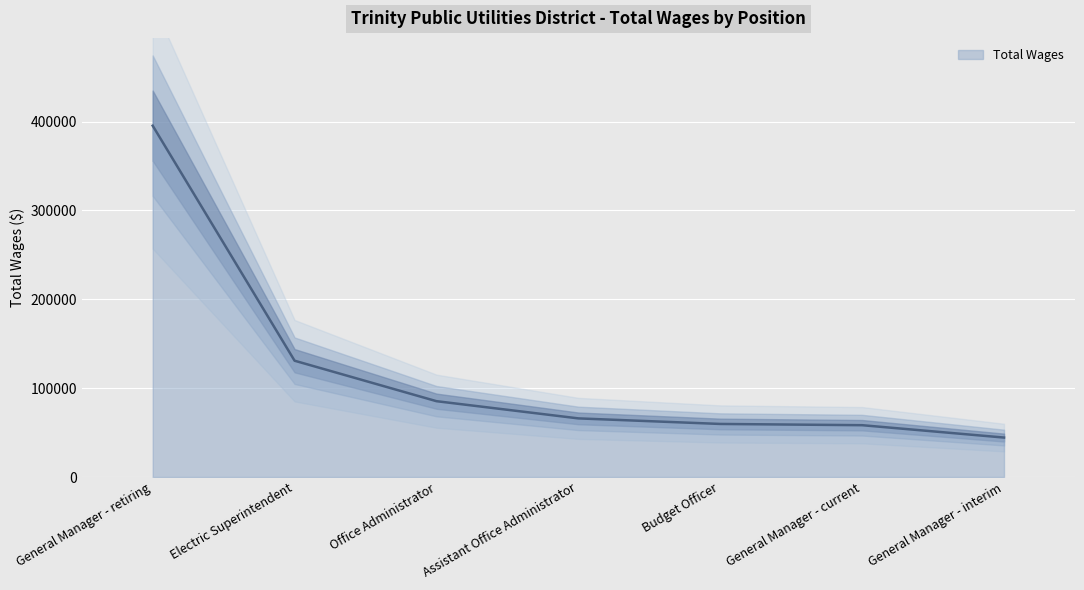

What is the maximum value shown in the chart?

395331